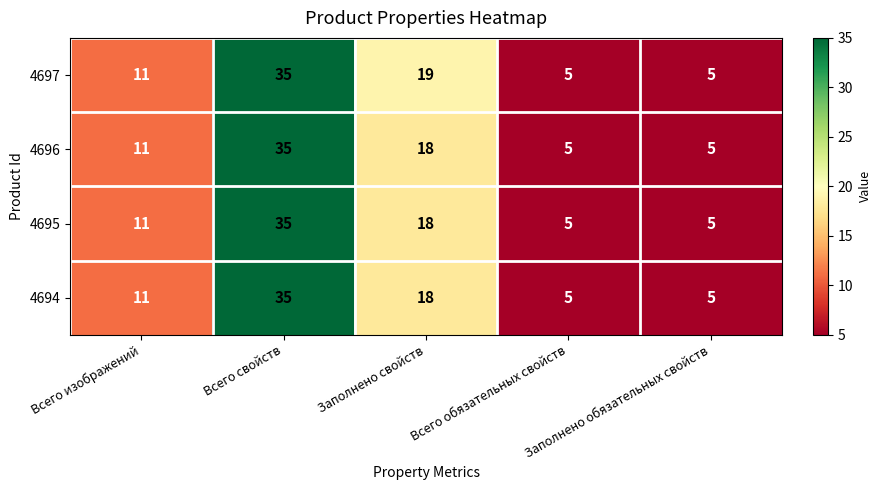

At which label is 4695 closest to 20?

Заполнено свойств